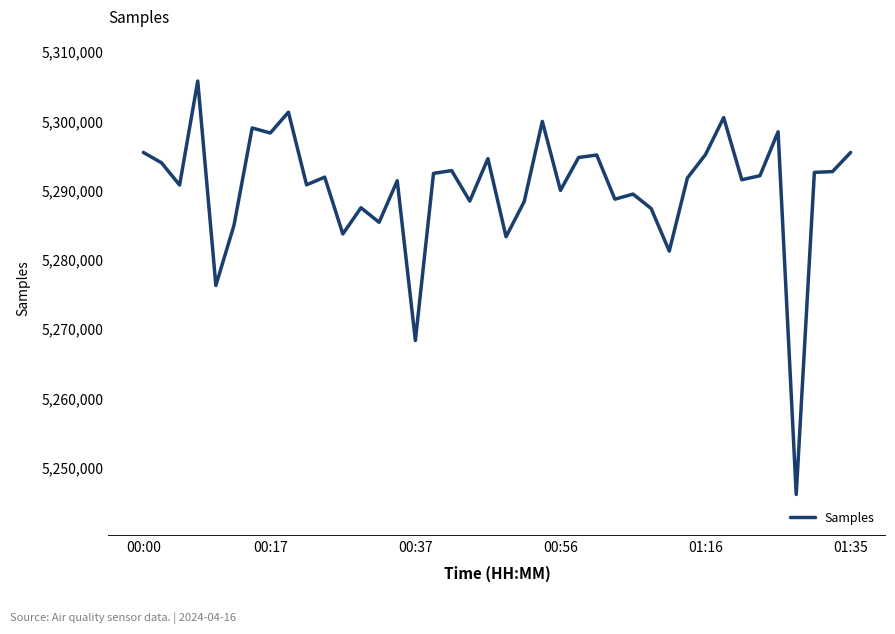

What is the difference between the maximum and minimum values?

59665